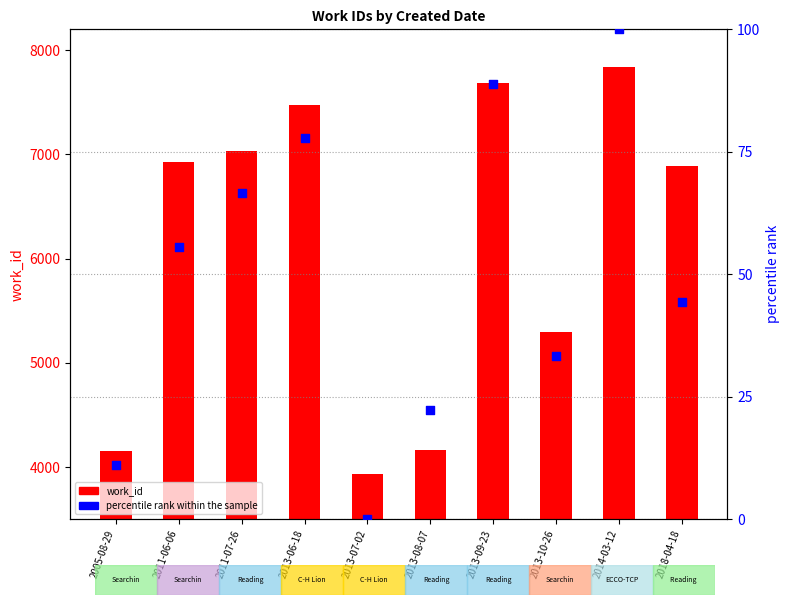

Which series has the largest Y range (max minus min)?

work_id